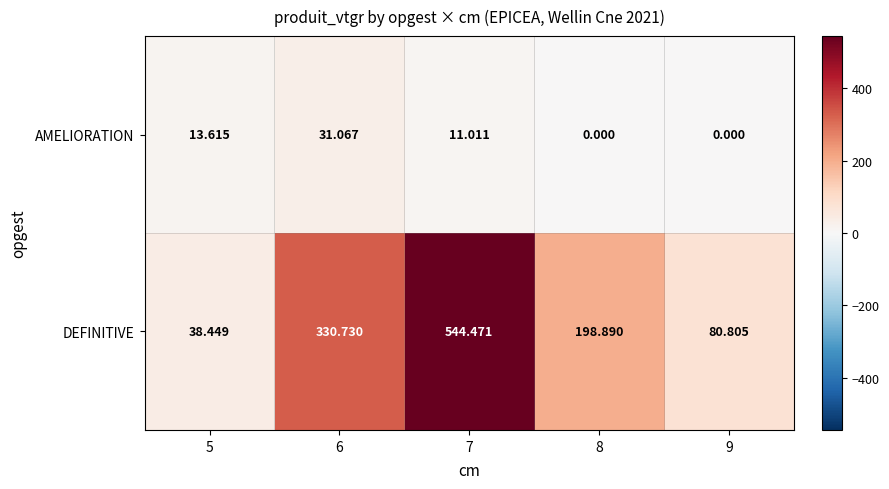

Between 5 and 8, which series saw the biggest shift?

DEFINITIVE